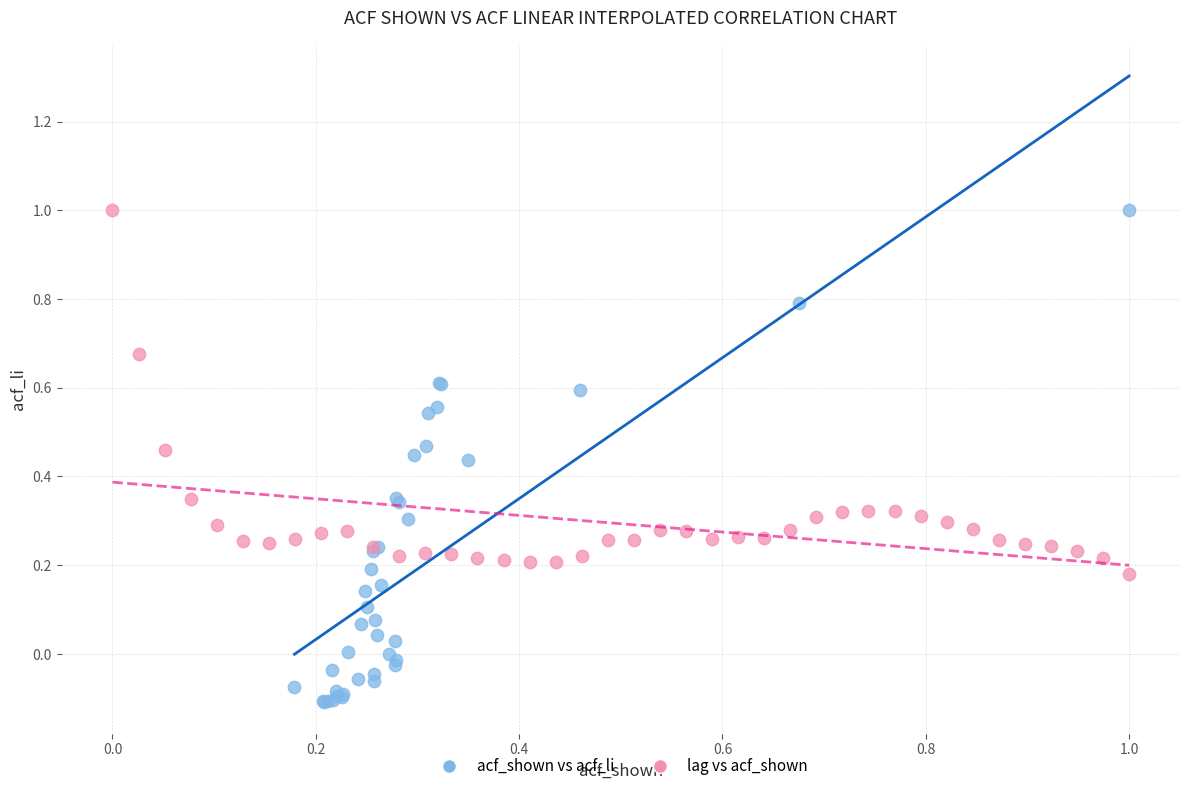

Which series has the largest Y range (max minus min)?

acf_shown vs acf_li